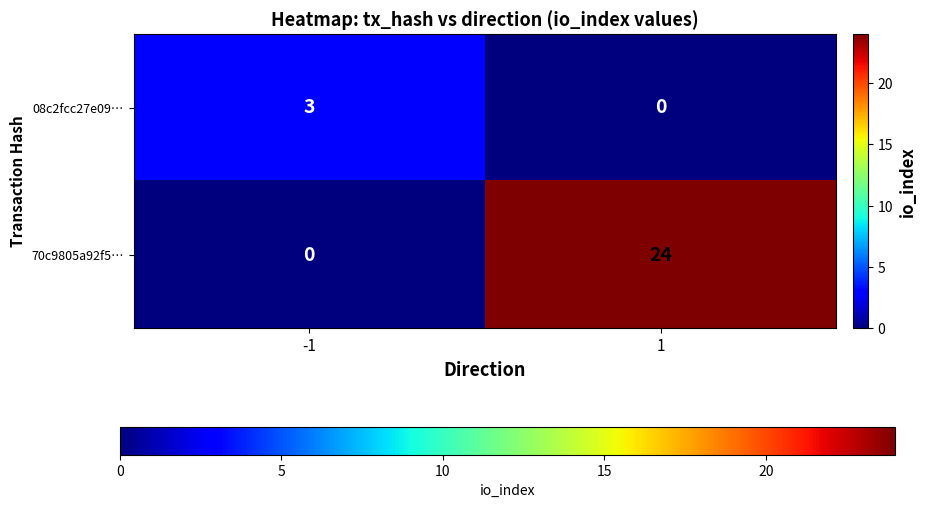

What is the approximate value of 70c9805a92f5… at 1?

24